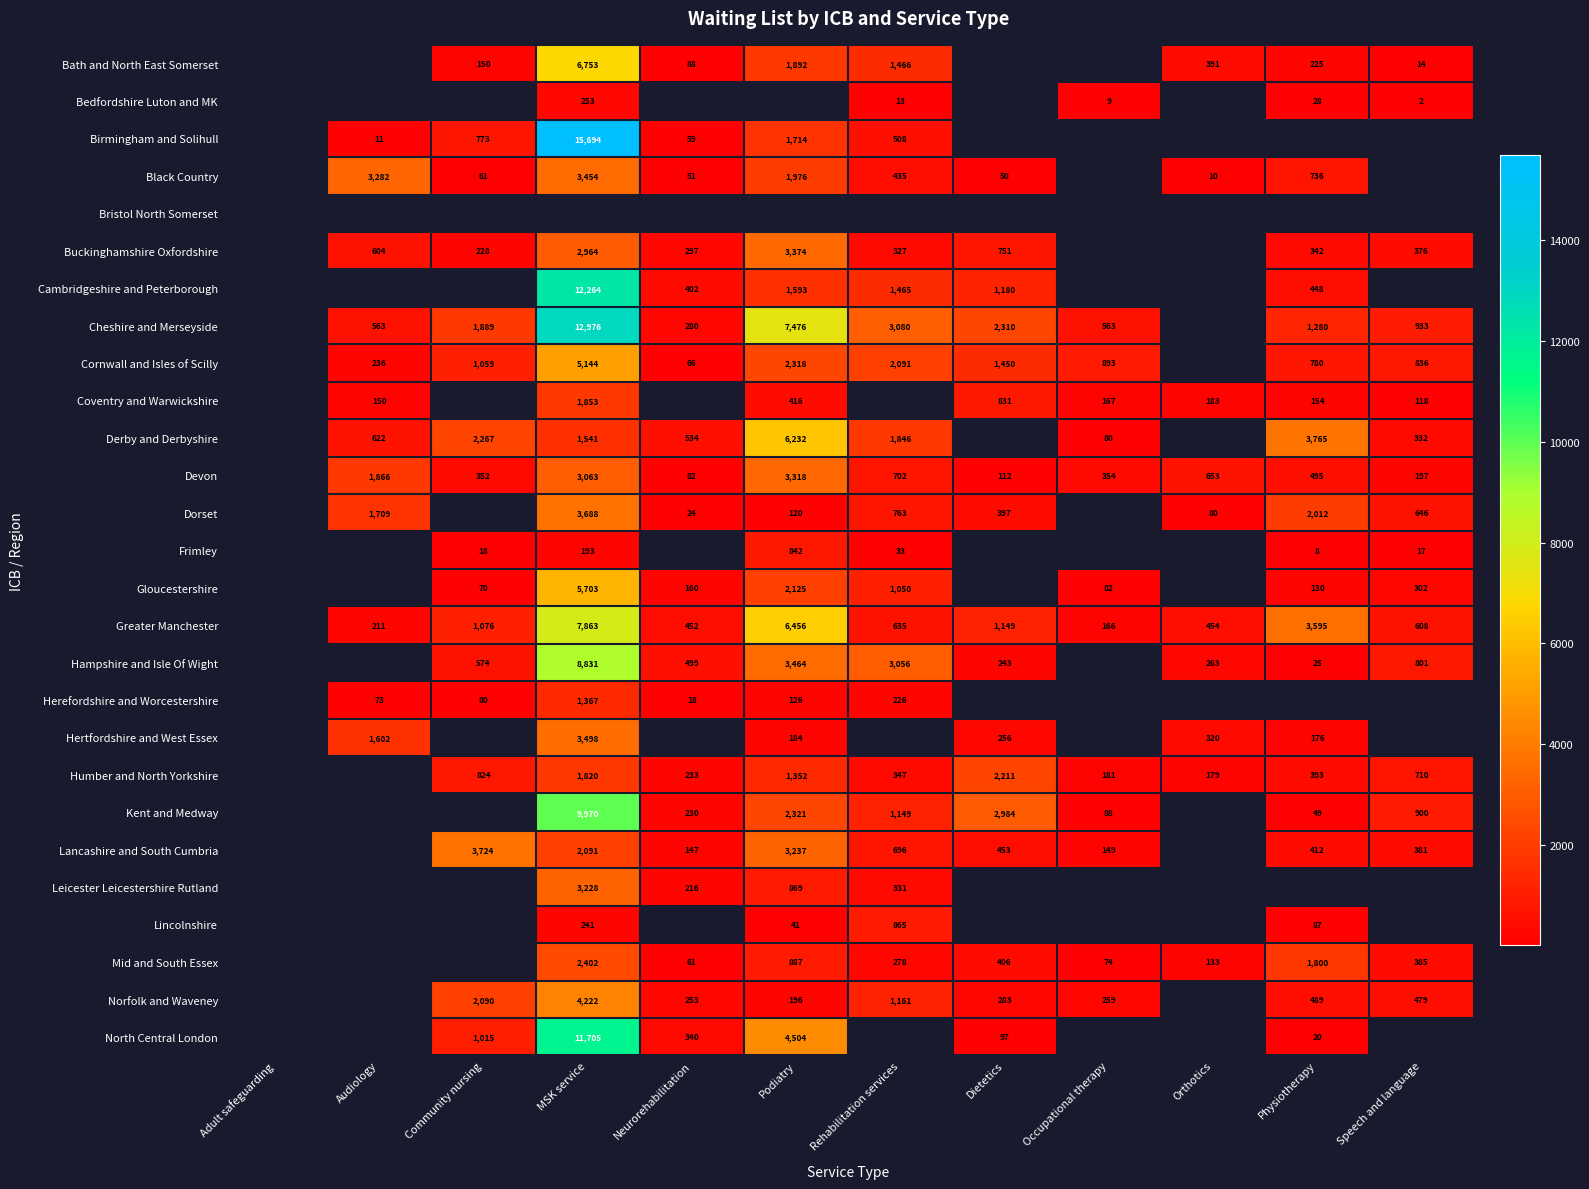

True or false: Birmingham and Solihull has a value of 1714 at Podiatry.

True